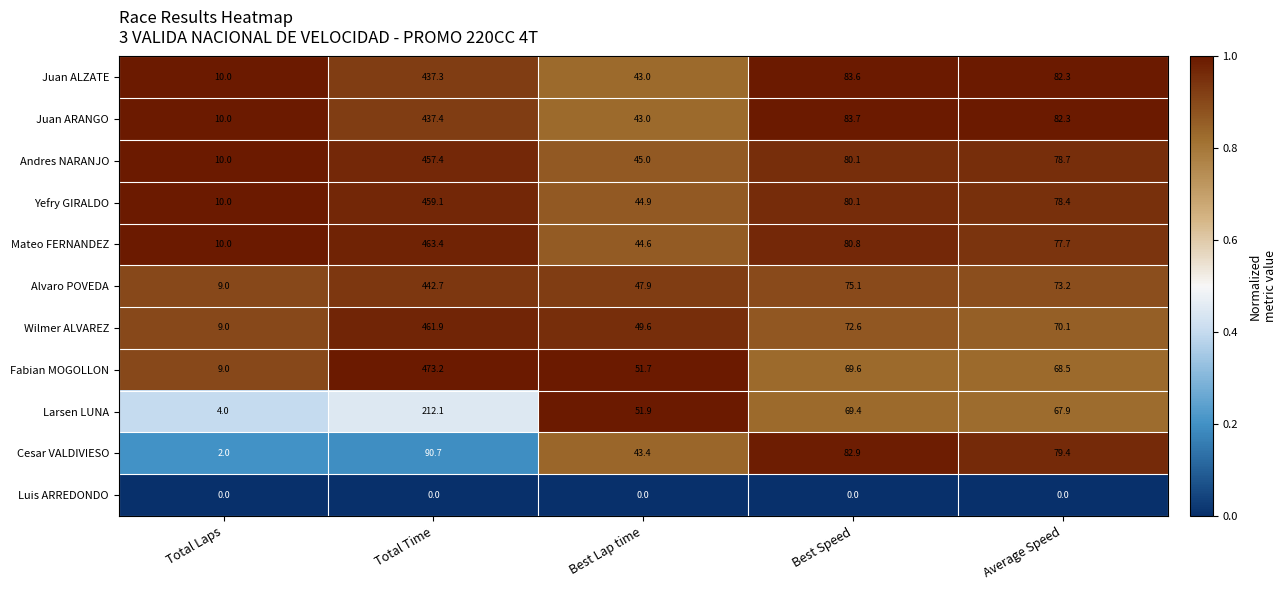

What is the total value across all series at Average Speed?

758.5